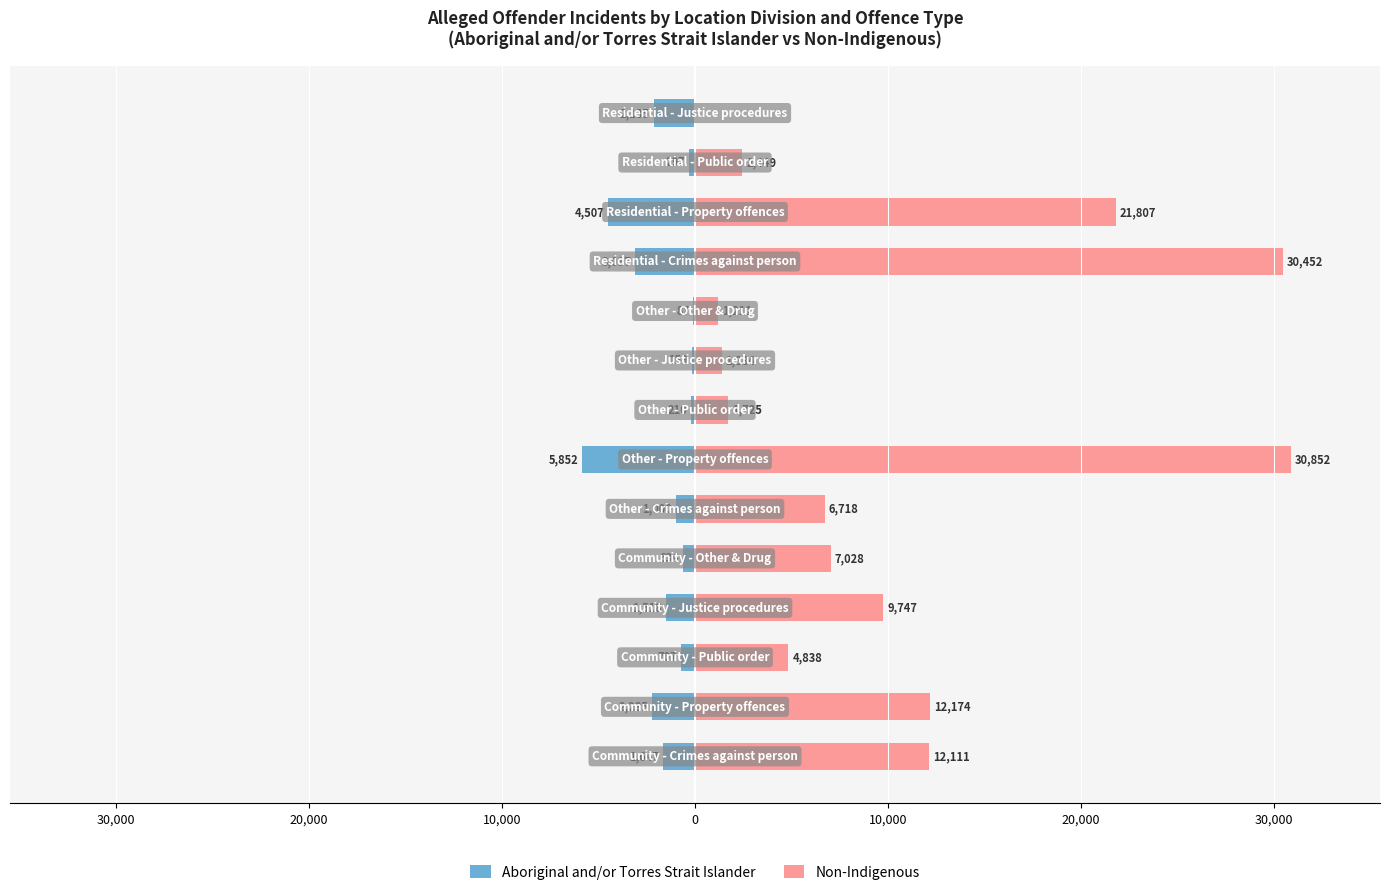

True or false: Aboriginal and/or Torres Strait Islander has a value of -399 at 12.

False